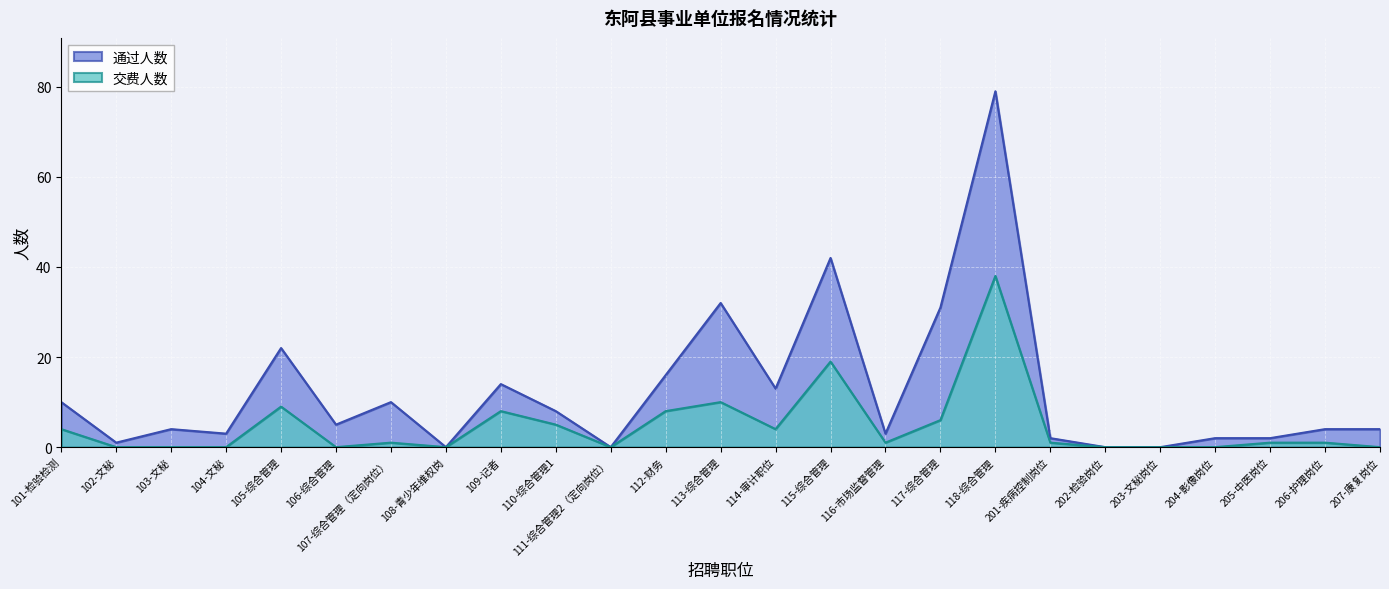

True or false: 通过人数 and 交费人数 intersect in this chart.

False